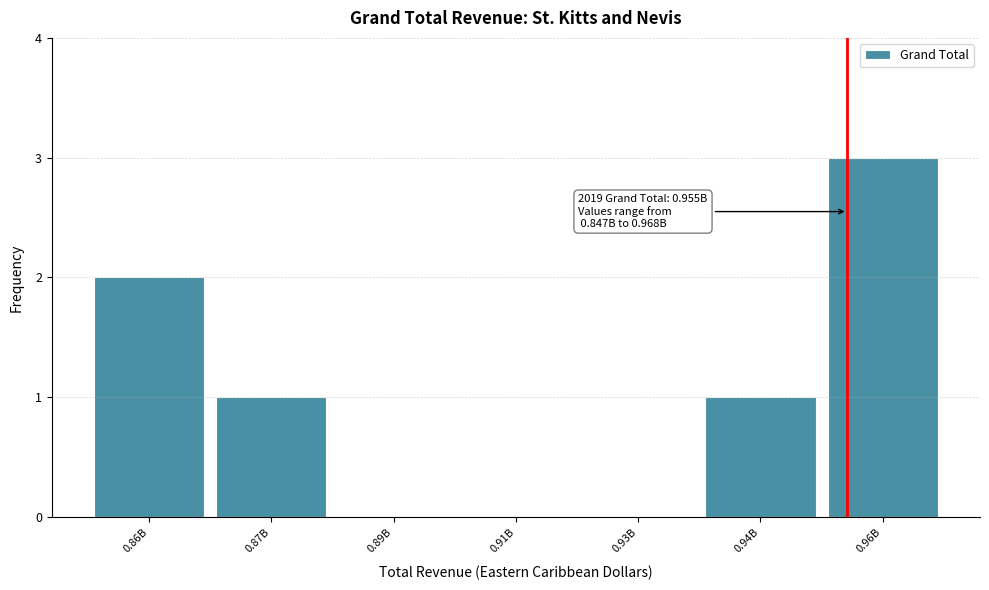

Reading left to right, transcribe all the data shown in this chart.

0.86B=2	0.87B=1	0.89B=0	0.91B=0	0.93B=0	0.94B=1	0.96B=3